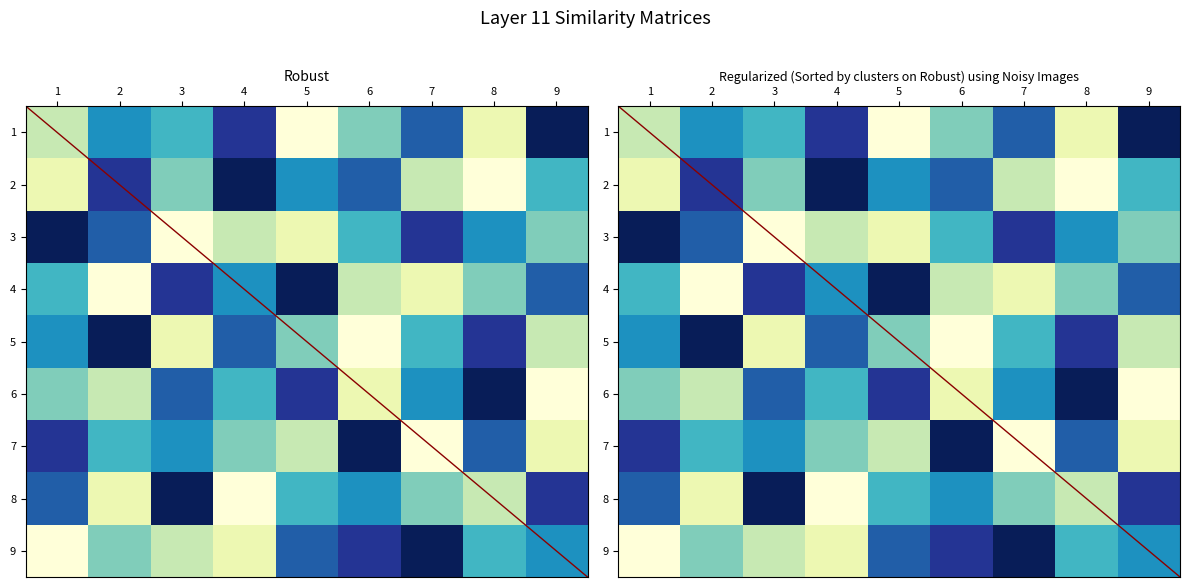

Read the 9 value at 6.

0.1